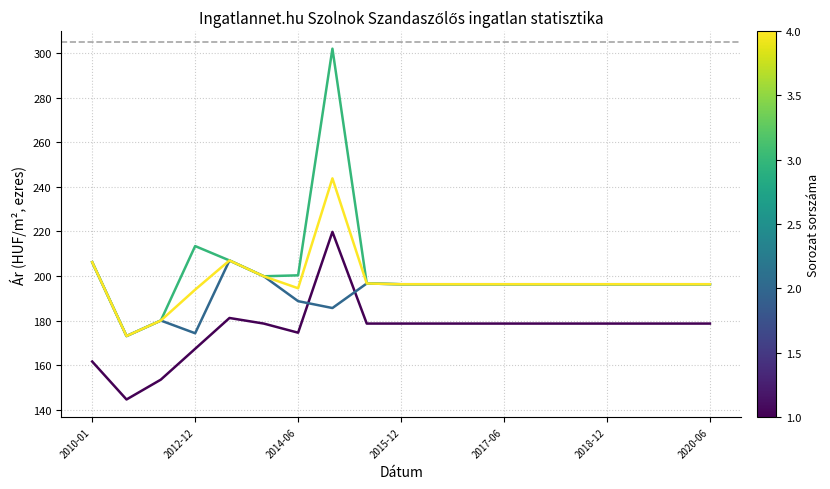

What is the smallest value displayed?

144.6